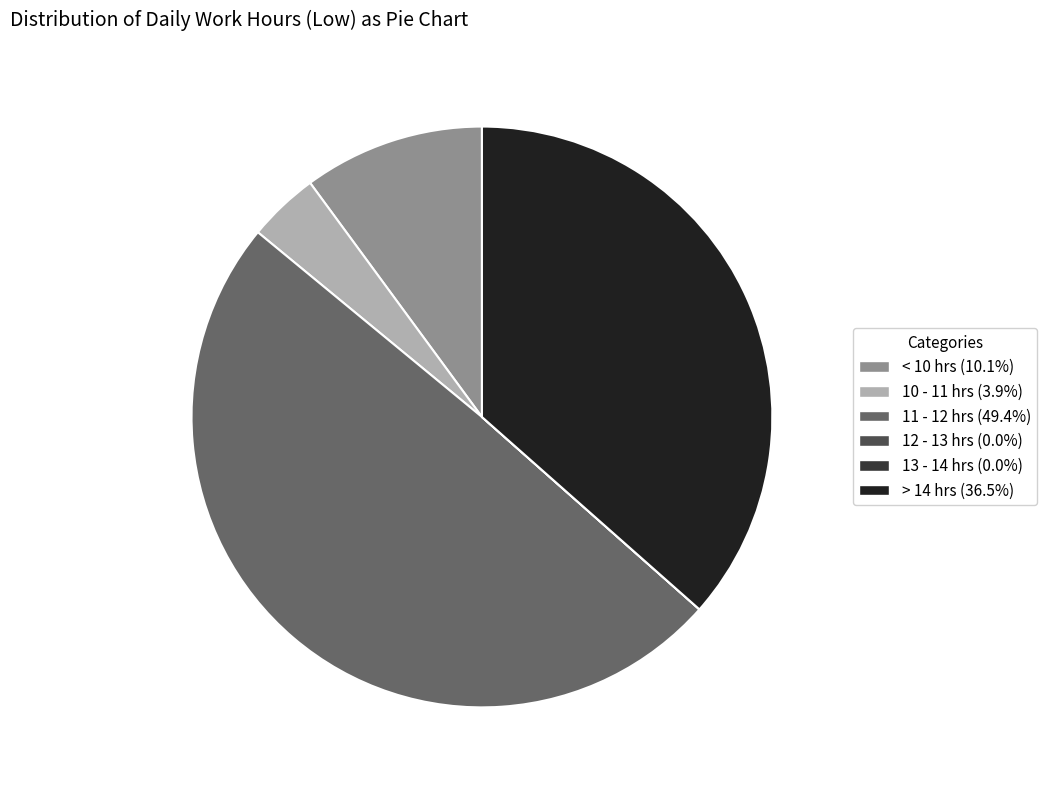

Does 11 - 12 hrs (49.4%) represent more than half of the total?

No